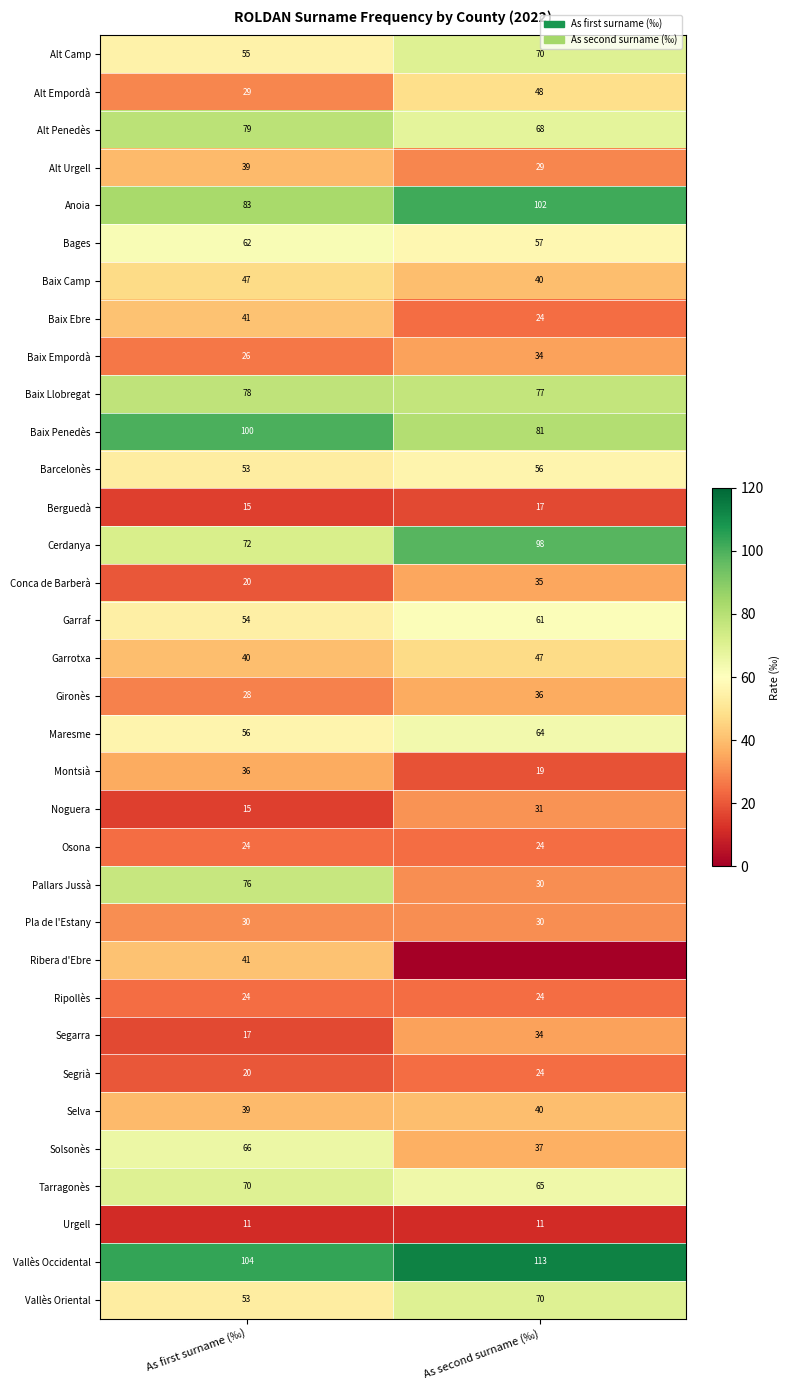

Read the Barcelonès value at As first surname (‰).

53